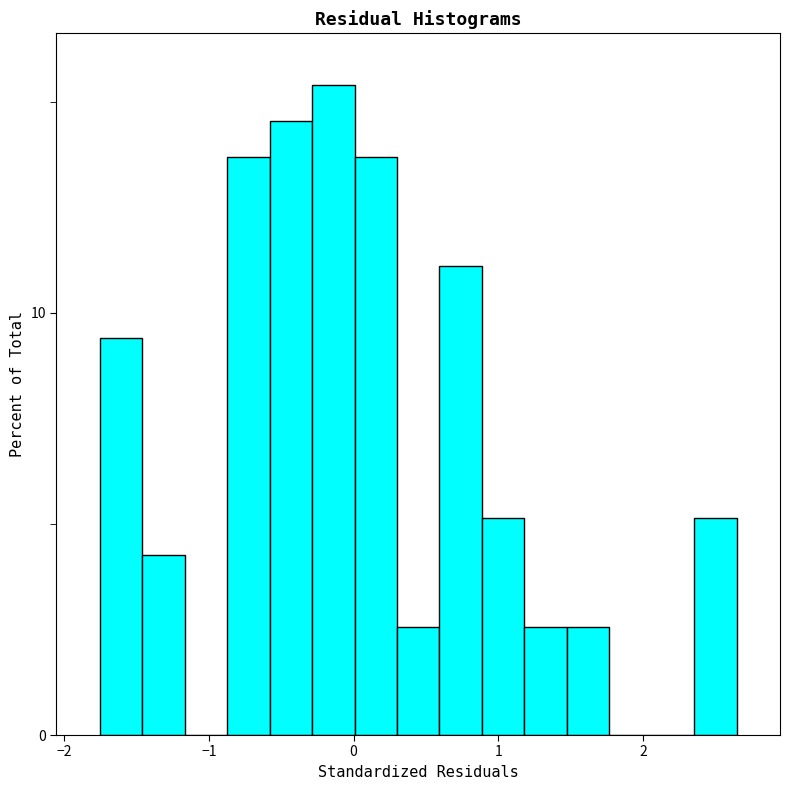

Read against the x-axis, roughly where is the centre of the tallest bar?

-0.1